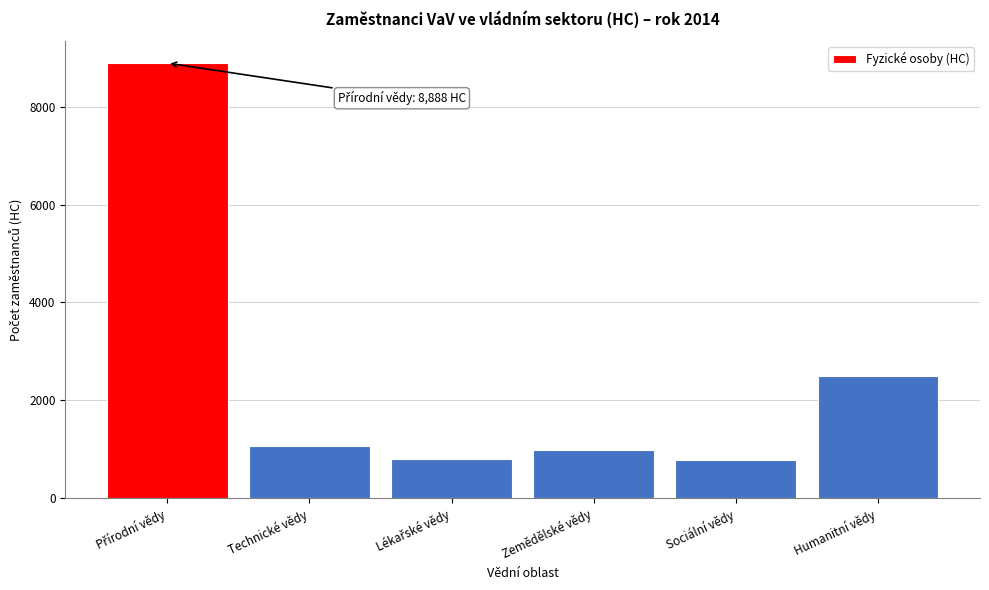

The chart shows a value of 785.0 at Sociální vědy. True or false?

True